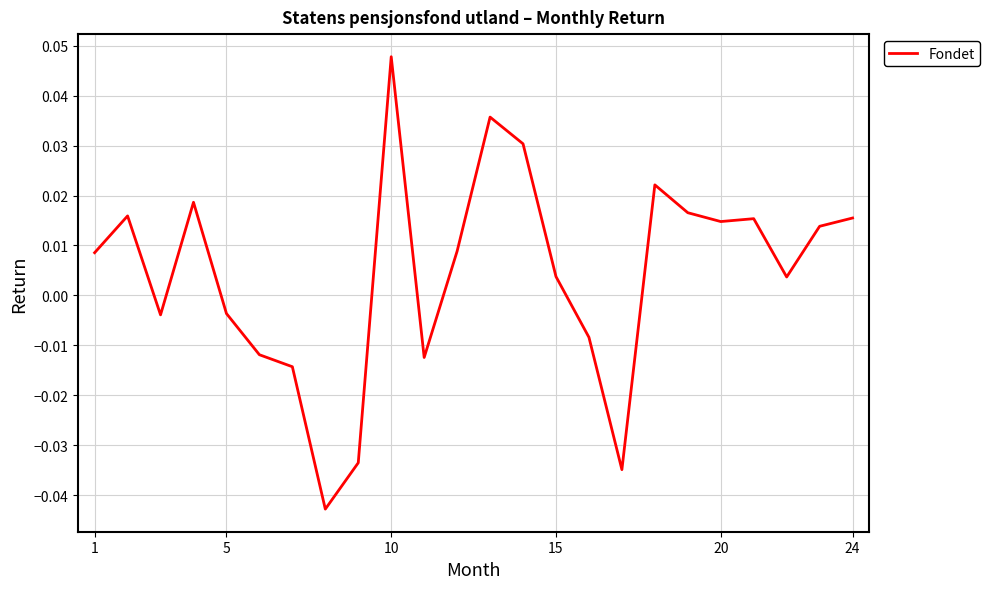

How many lines are shown in the chart?

1